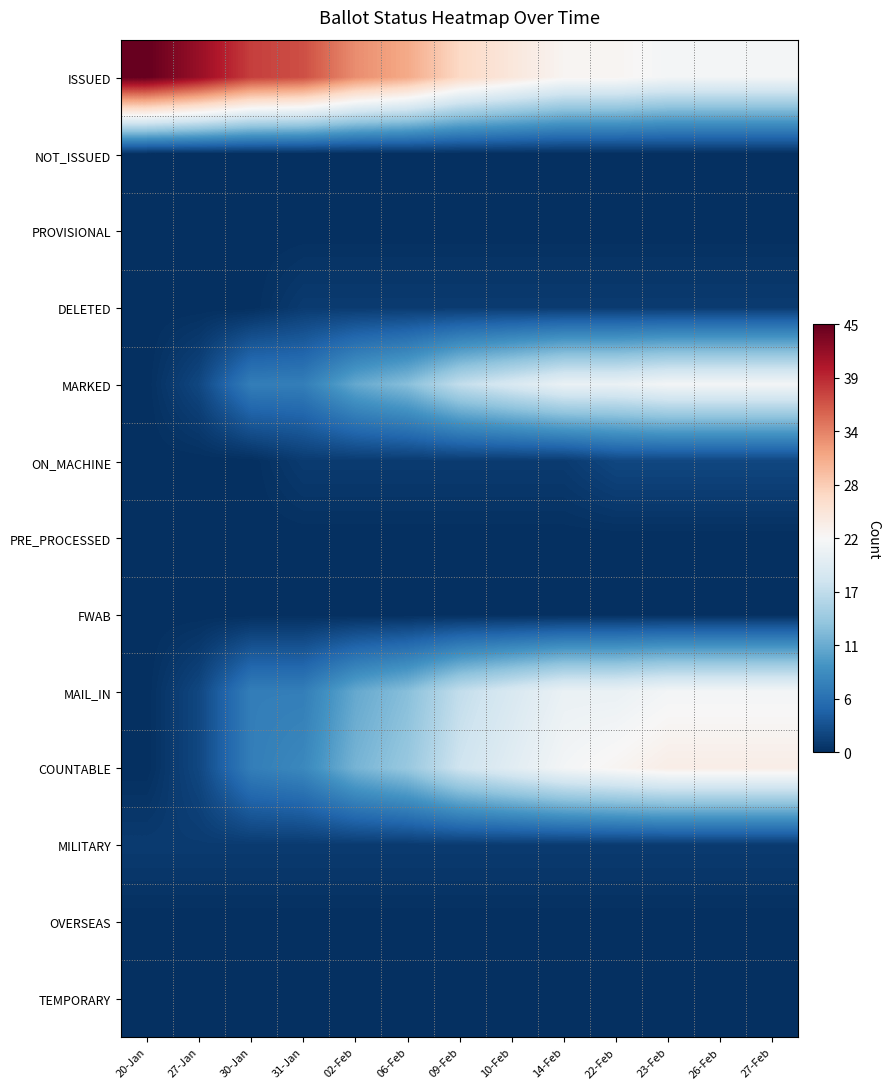

What is the difference between the highest and lowest values at 30-Jan?

38.0